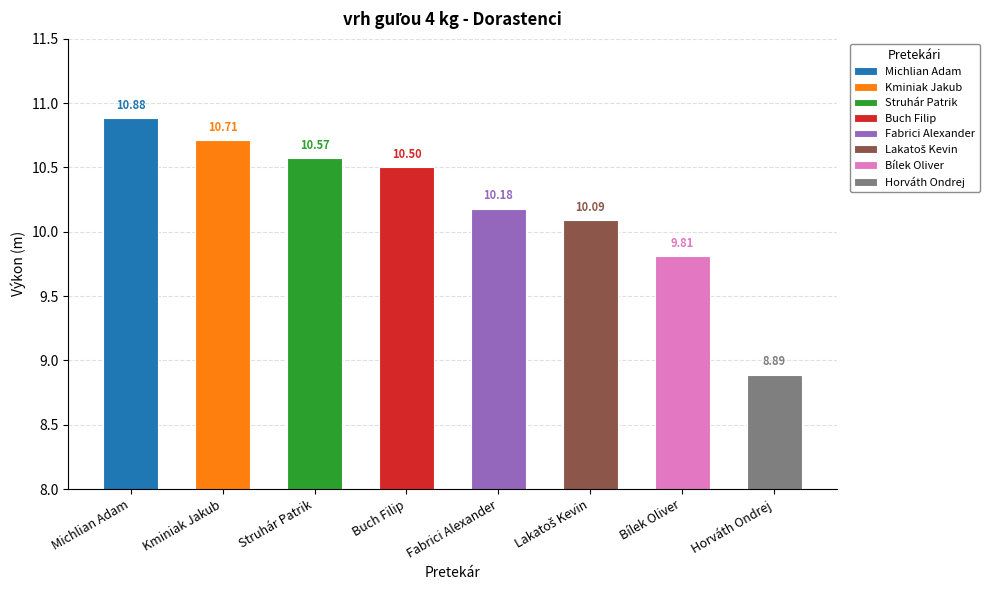

At which category does the chart reach its peak across all series?

Michlian Adam